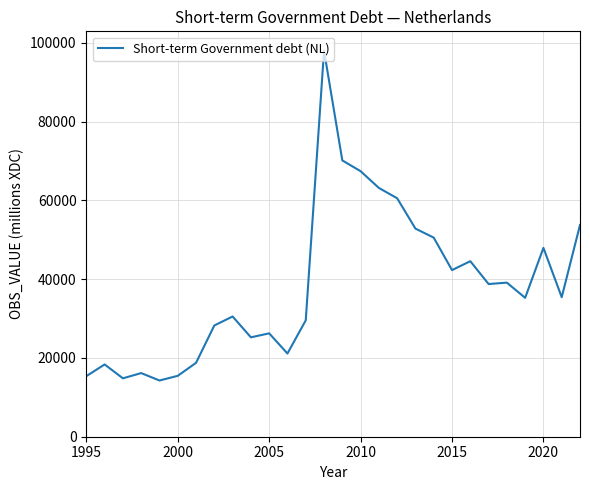

What is the difference between the maximum and minimum values?

83763